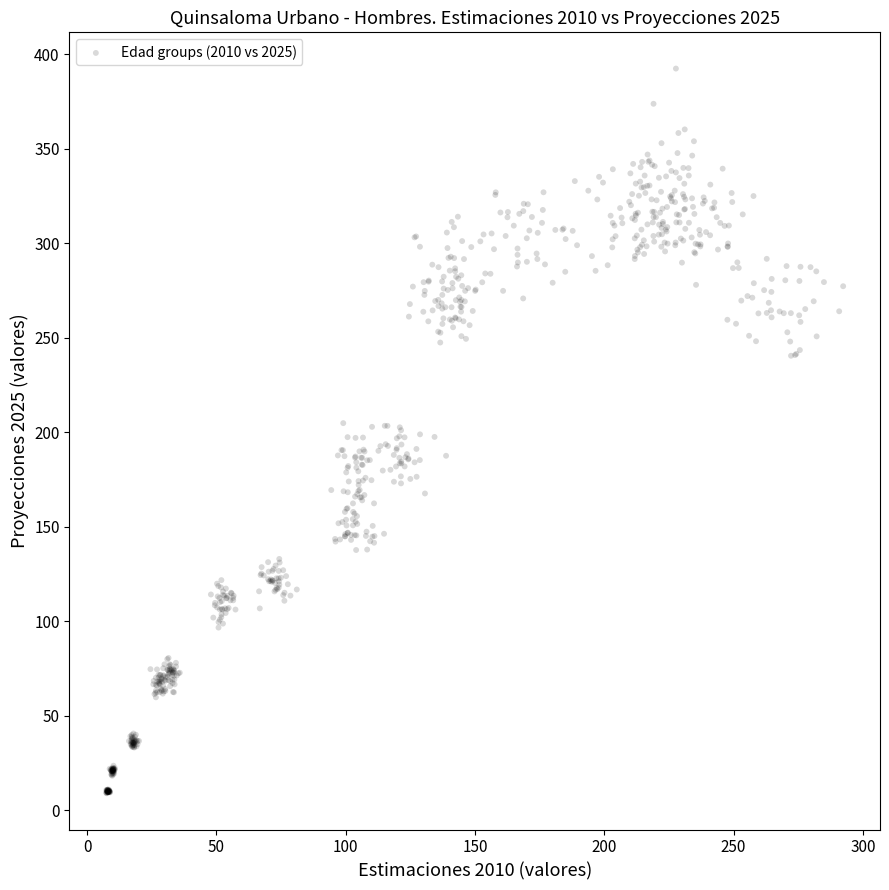

What is the range of X values (max minus min)?

285.0